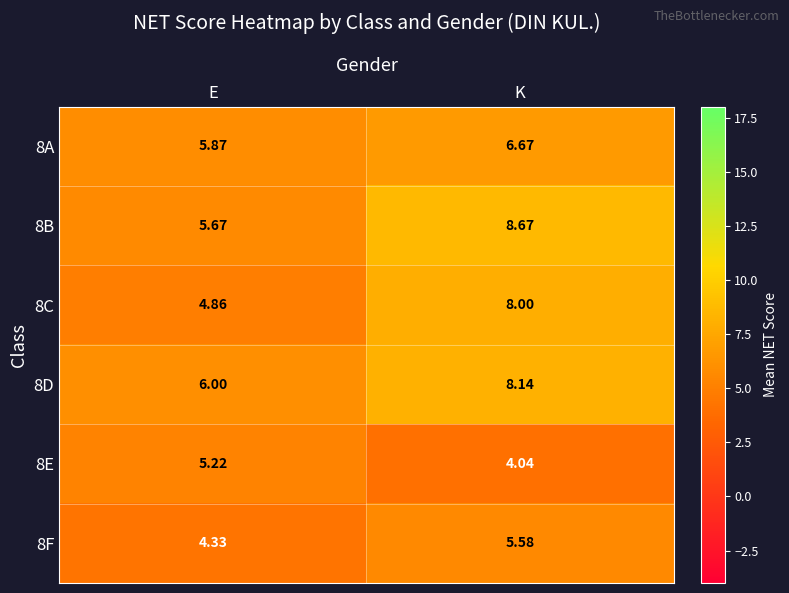

Where does the 8E series first go above 5?

E